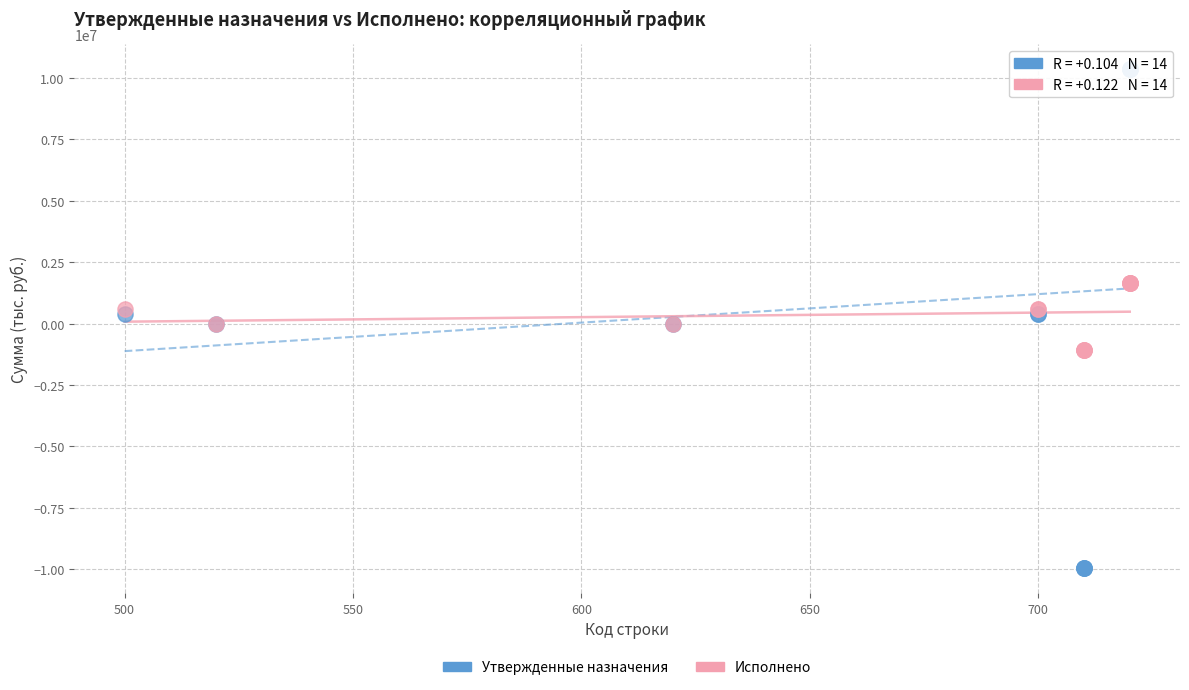

Which series reaches the minimum Y coordinate?

Утвержденные назначения